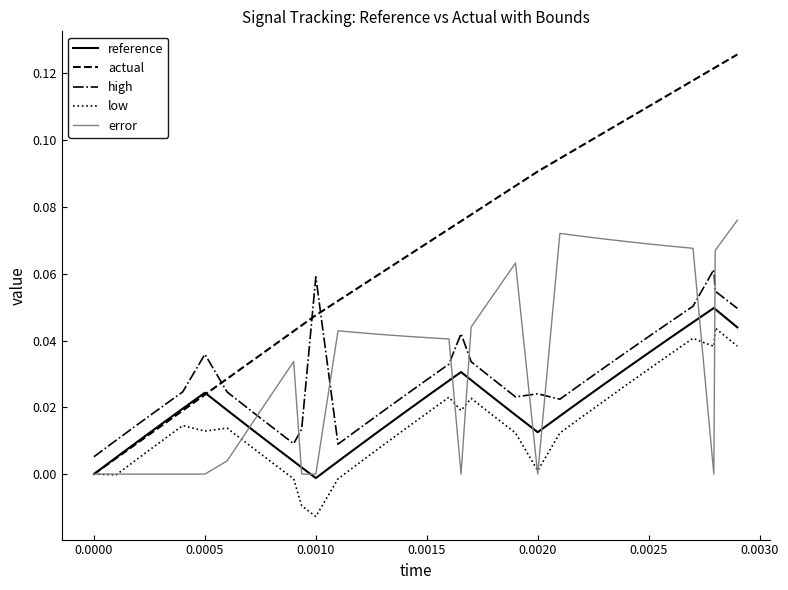

True or false: high and reference intersect in this chart.

False